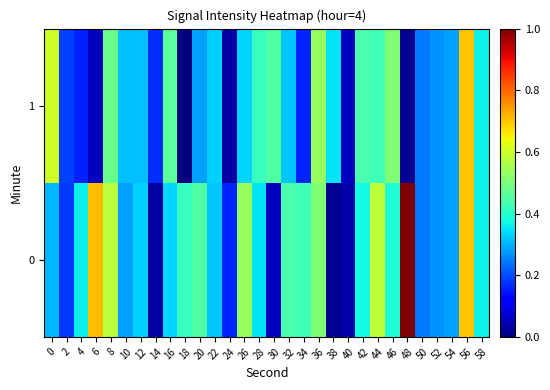

Rank the series by their maximum value, from highest to lowest.

0, 1